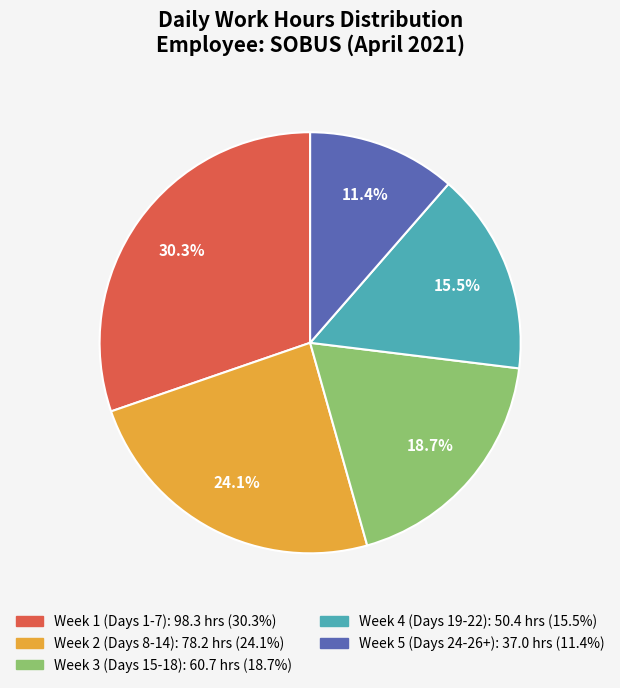

Is there a majority slice in this chart?

No